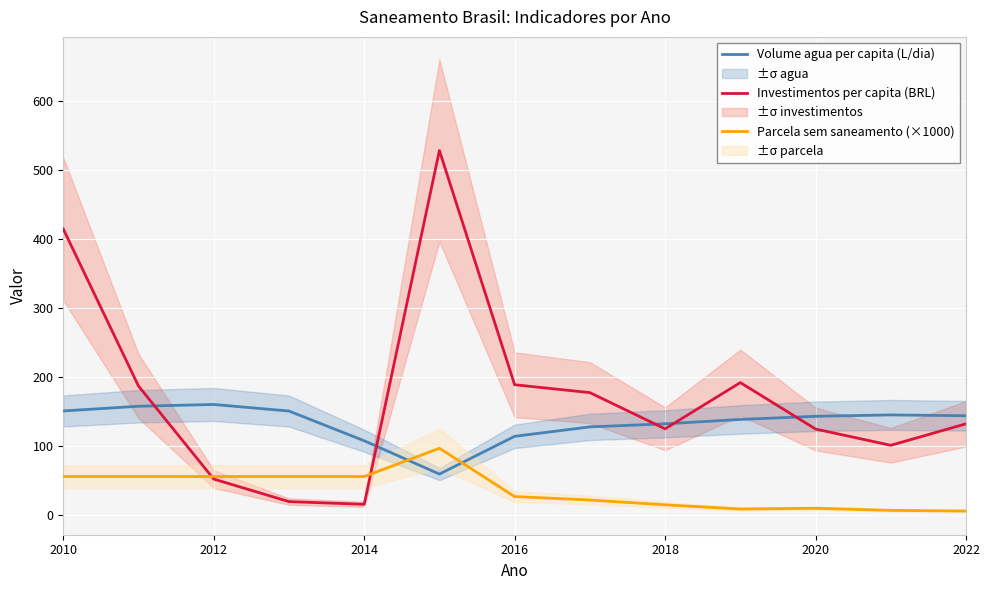

Is it true that Volume agua per capita (L/dia) equals 131.4 at 2018?

True